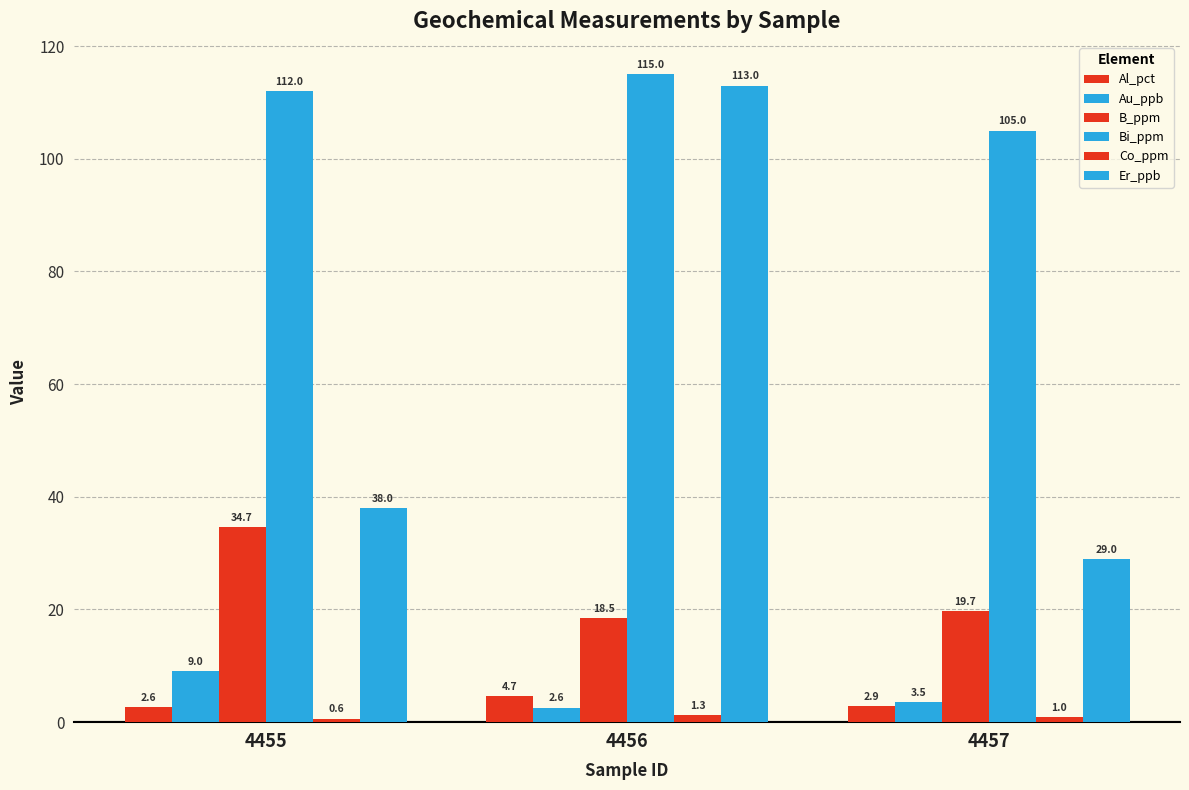

Does the chart contain stacked bars?

No